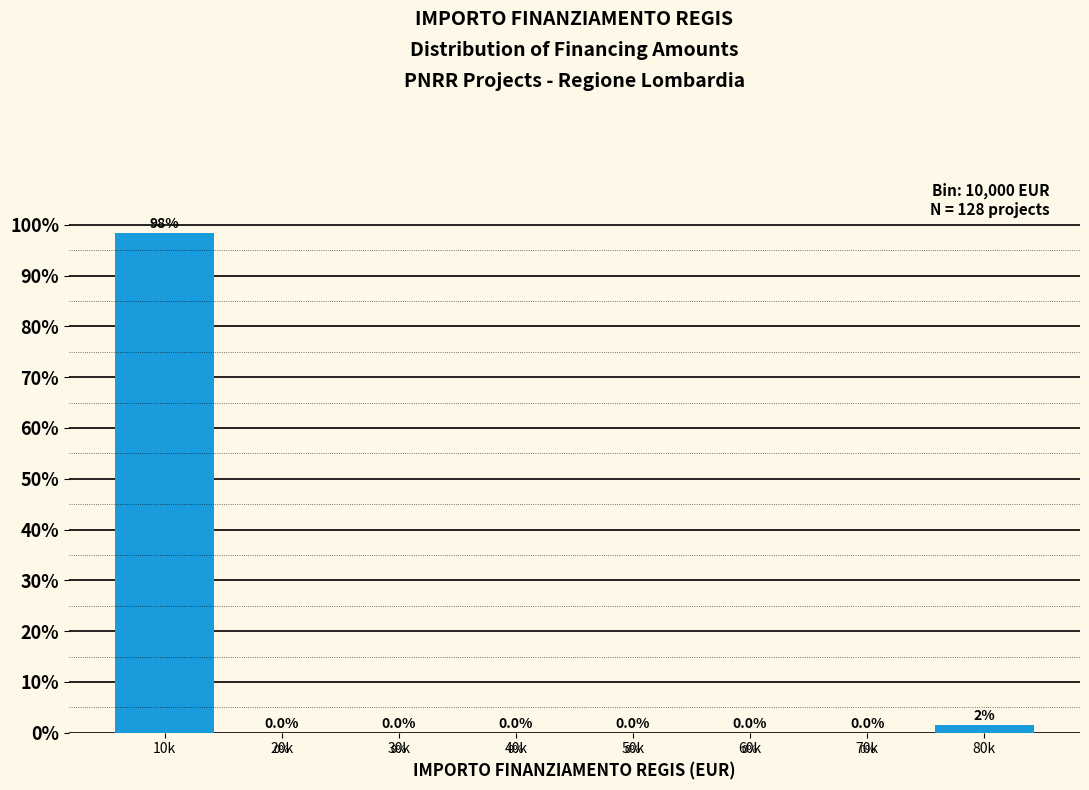

Read the value at 10k.

98.4